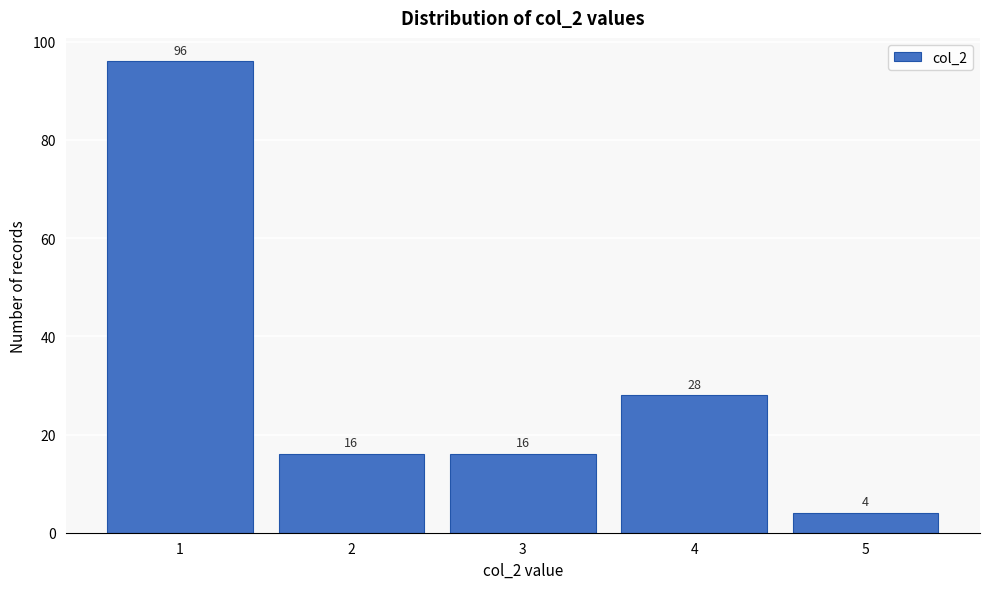

Reading right to left, list all the values displayed in this chart.

5=4	4=28	3=16	2=16	1=96